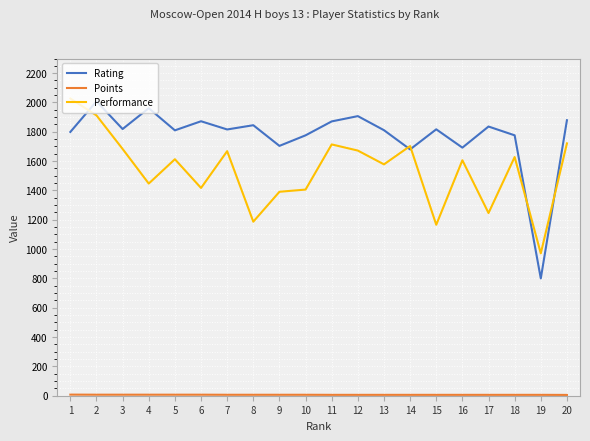

Is this an area chart (filled region under the line)?

No